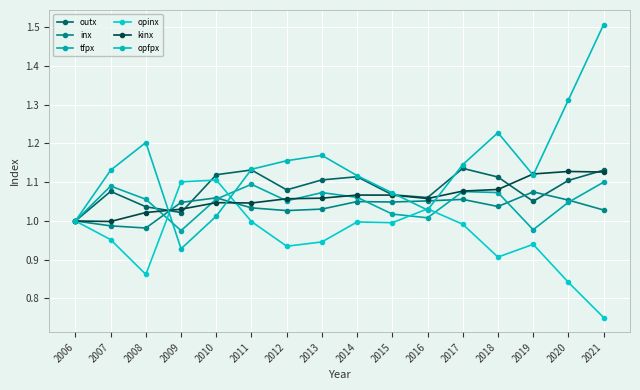

What is the maximum value for tfpx?

1.1